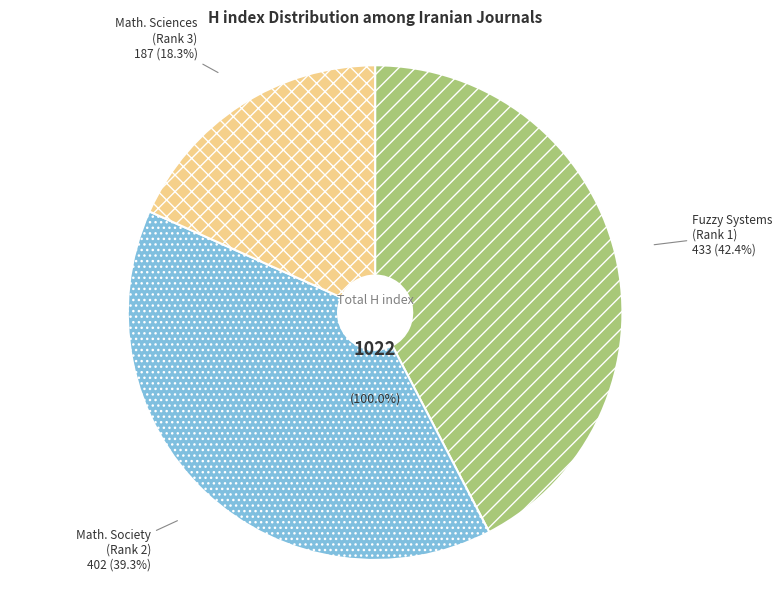

To the nearest percent, what is the average slice percentage?

33%